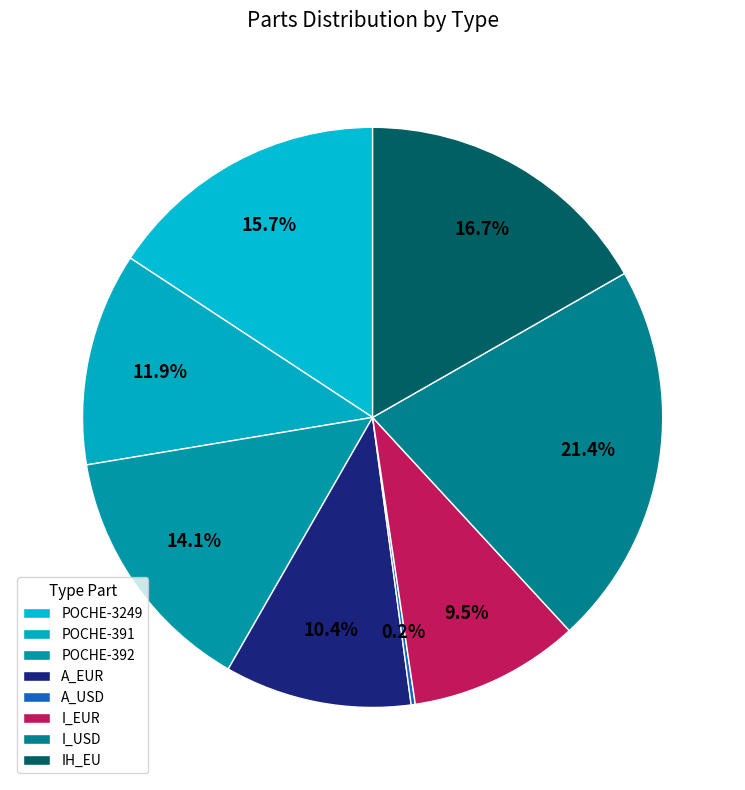

Which category has the biggest portion of the pie?

I_USD